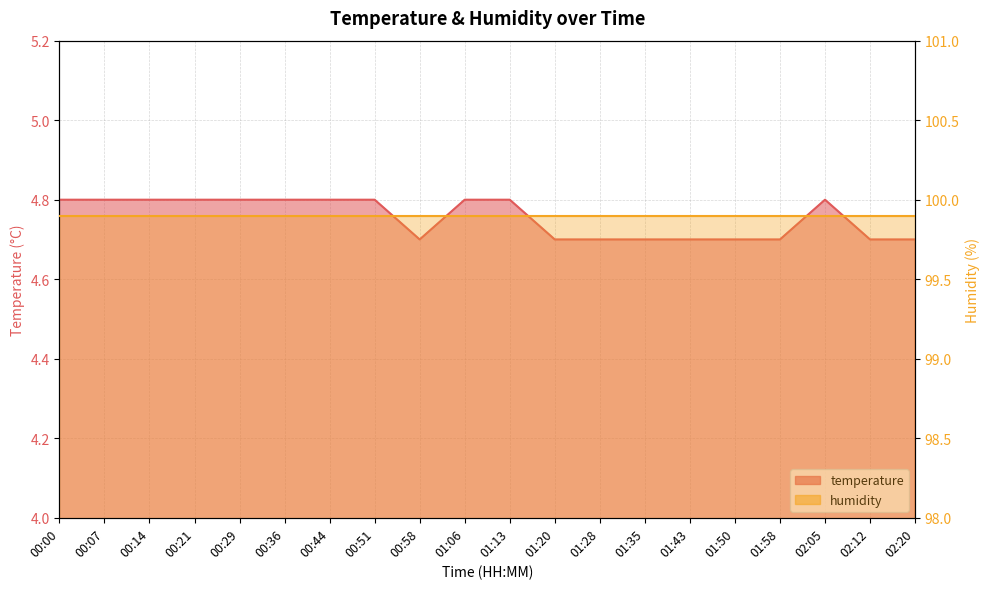

Read the value at 01:50.

4.7